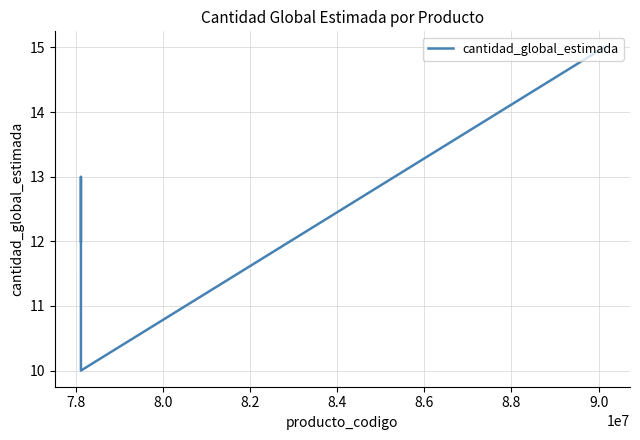

How many lines are shown in the chart?

1